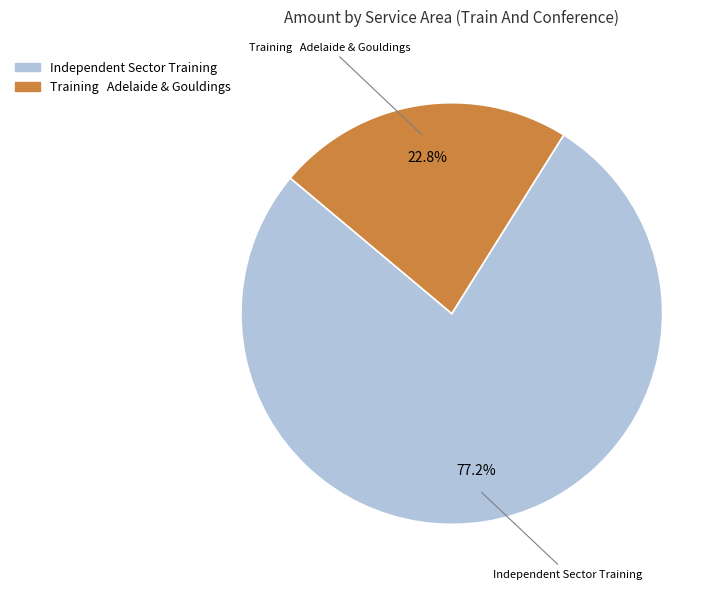

Approximately how many times larger is the value at Training Adelaide & Gouldings compared to Independent Sector Training?

0.3